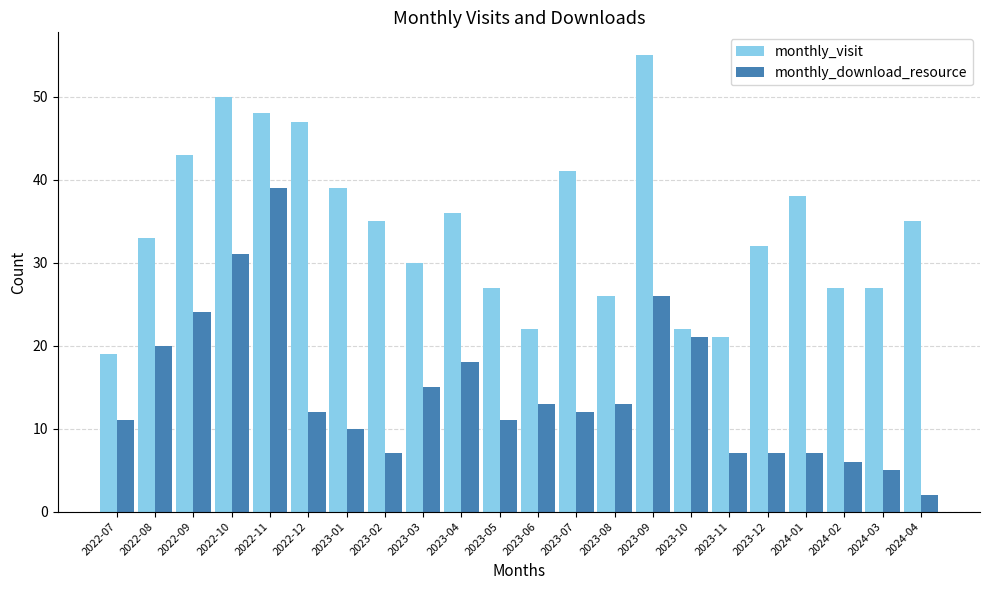

List the series in order of their peak value, lowest first.

monthly_download_resource, monthly_visit